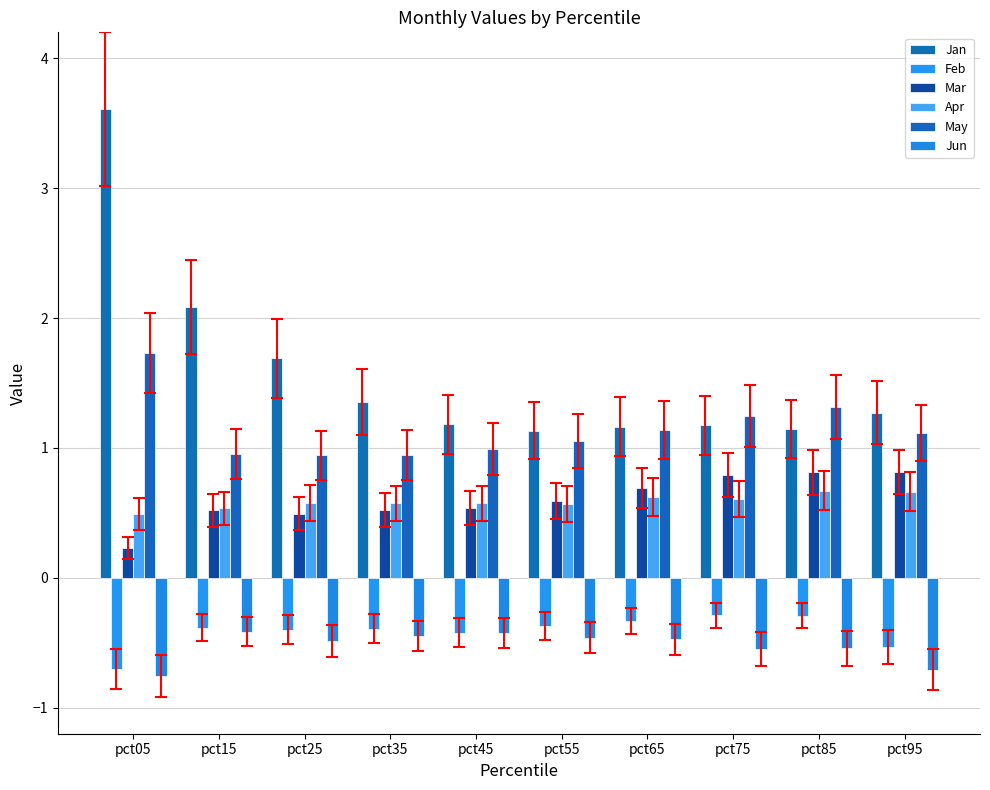

What is the maximum value for May?

1.7